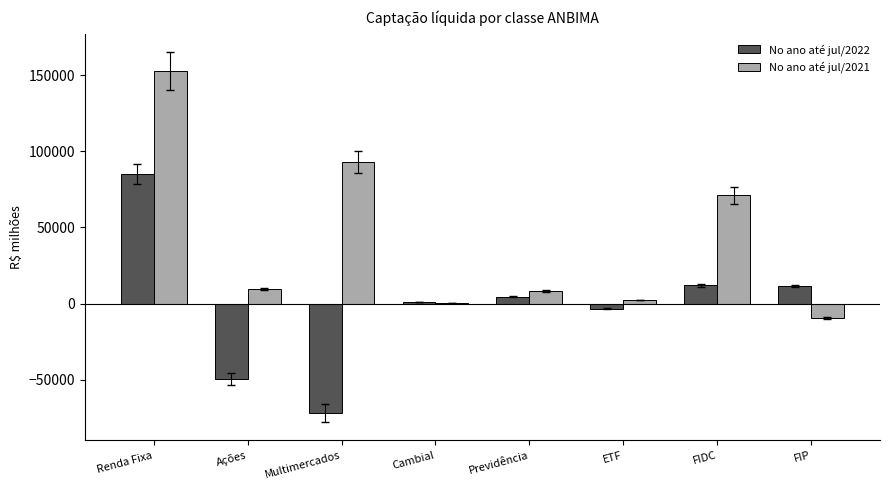

What is the maximum value for No ano até jul/2022?

85184.1